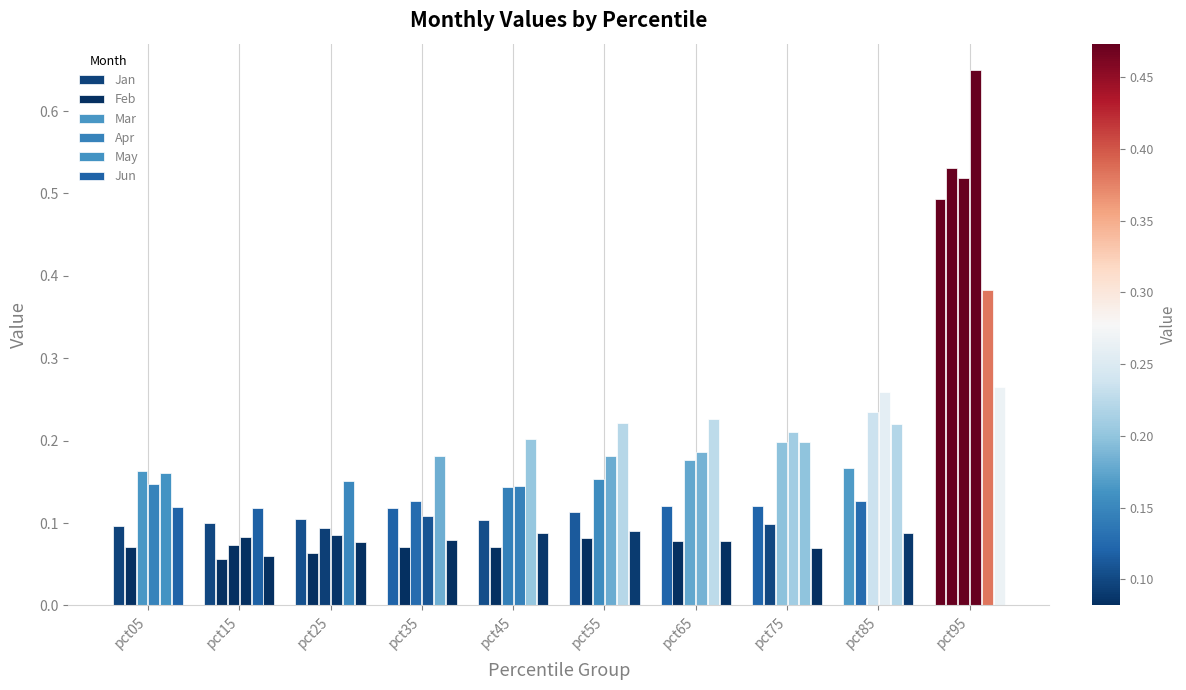

What is the total value across all series at pct65?

0.9